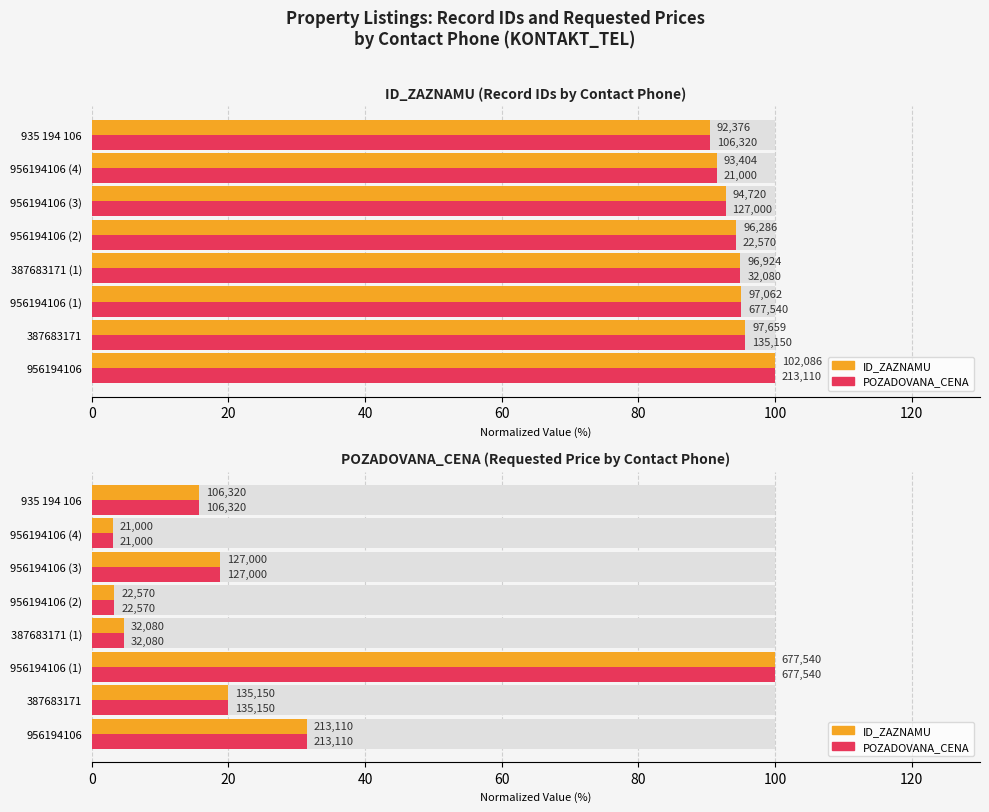

How many distinct data groups are displayed?

2